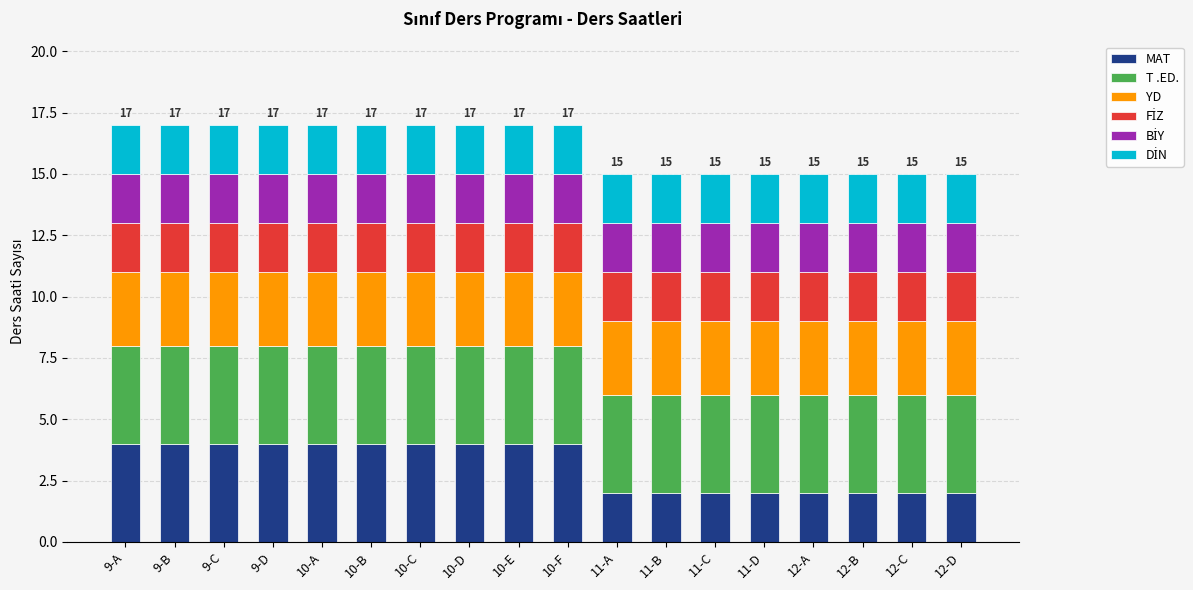

What is the difference between the maximum and minimum values in the MAT series?

2